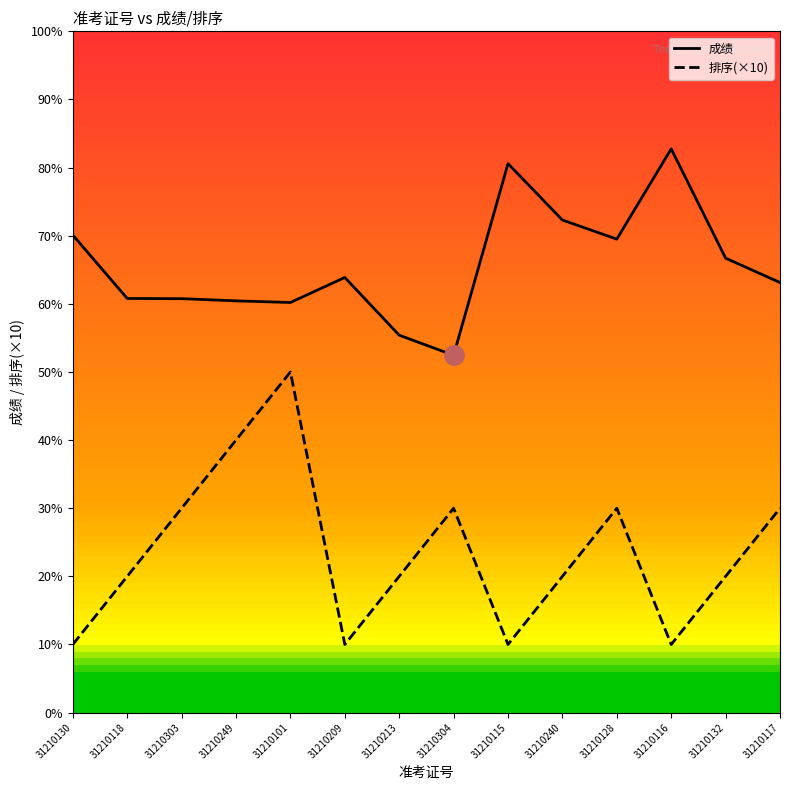

At which category does 排序(×10) reach its first local valley?

31210209